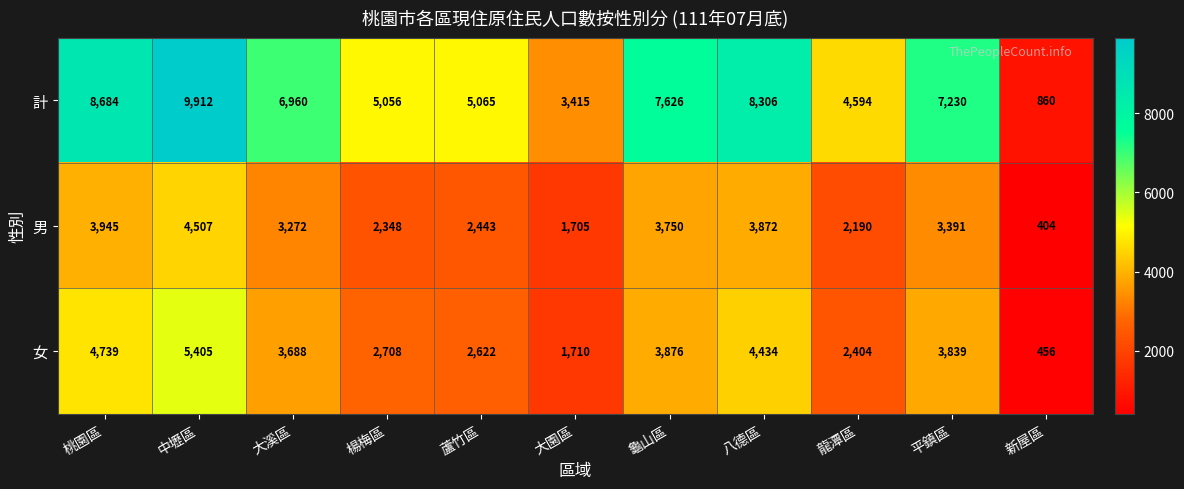

How many data points in 女 are less than 3688?

5